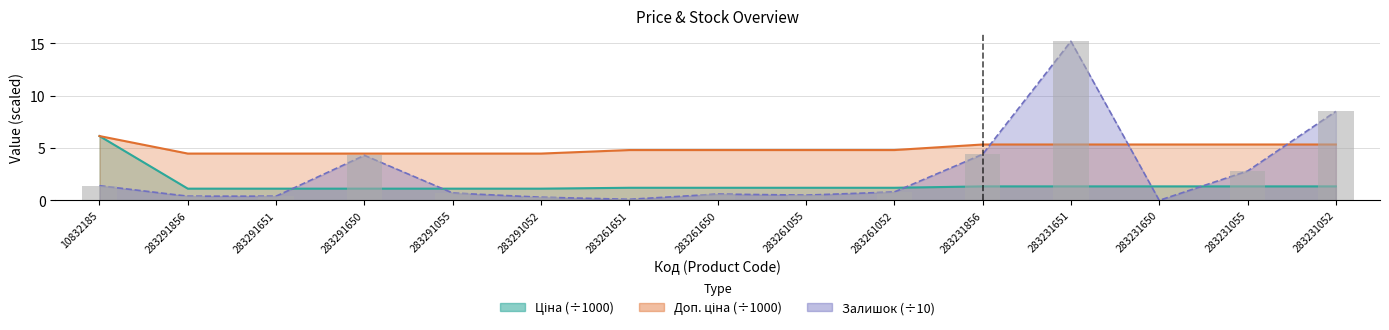

Is it true that Залишок equals 15.2 at 283231651?

True